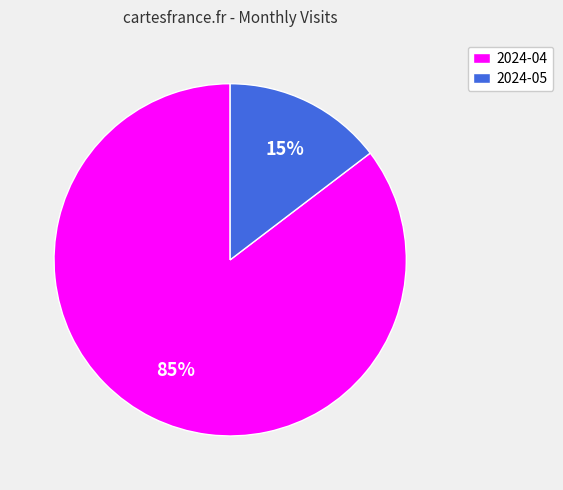

The 2024-04 slice represents 85% of the pie. True or false?

True